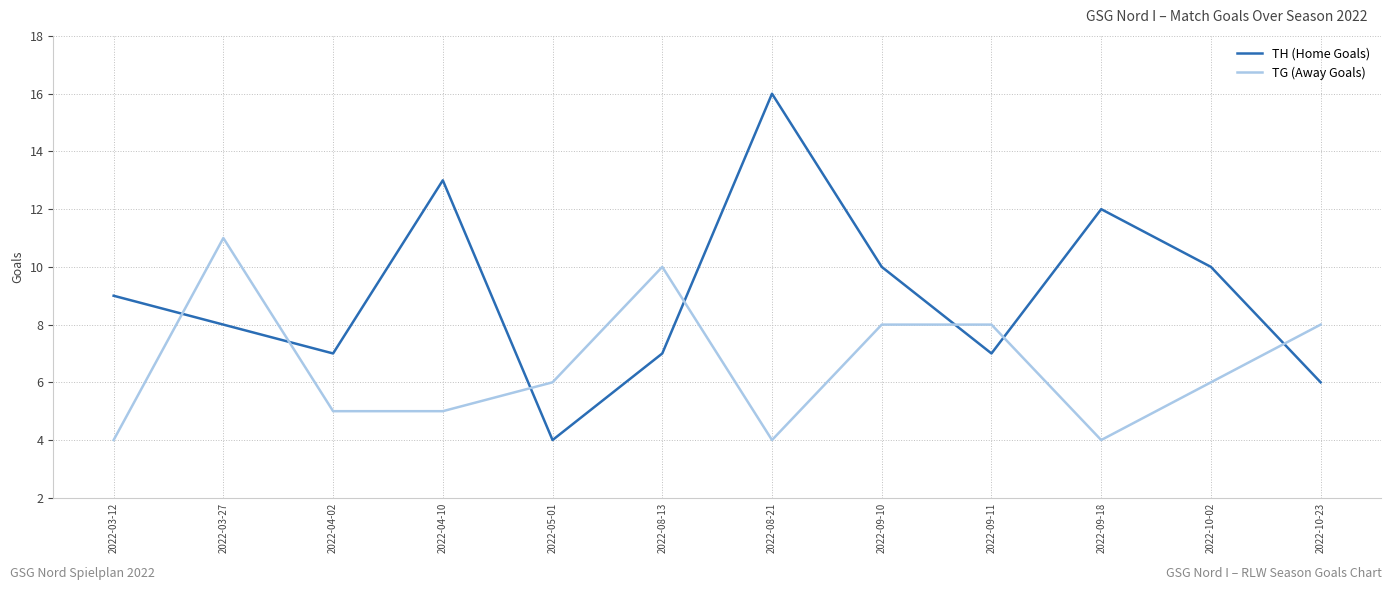

What position from the right is 2022-10-02?

2